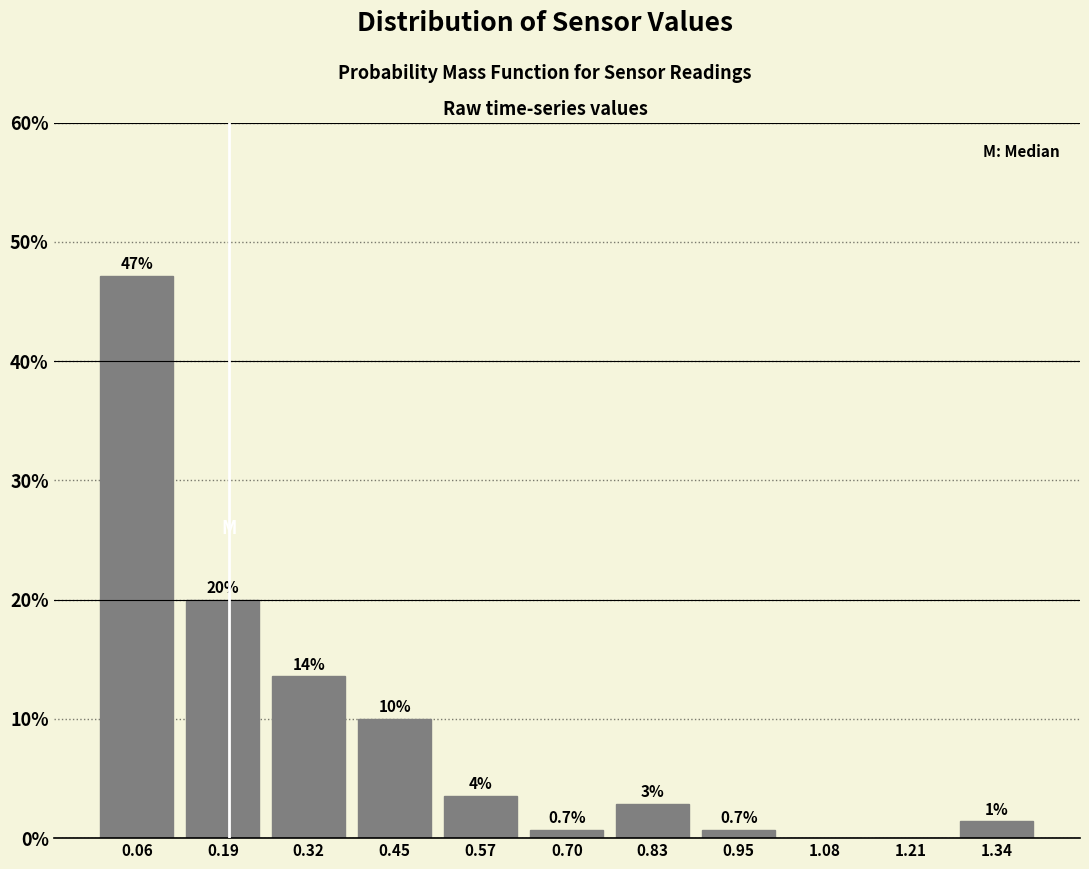

Over which range of the x-axis is the bar tallest?

0.00 to 0.12